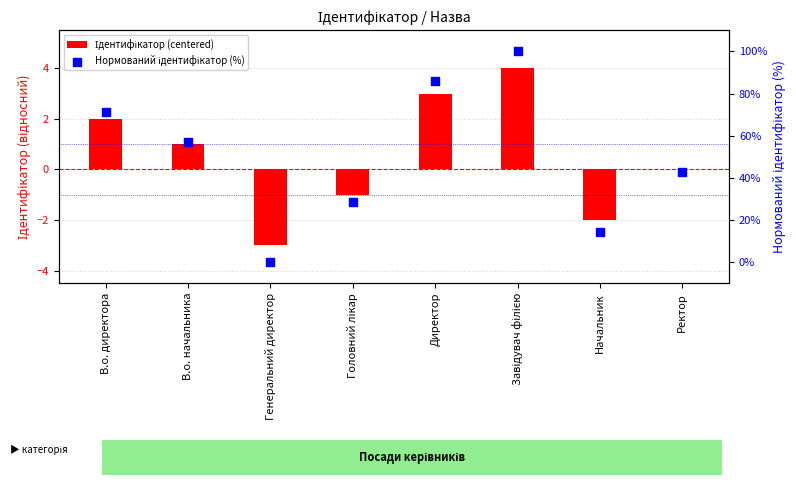

Is the value of Нормований ідентифікатор (%) at Начальник greater than the value of Ідентифікатор (centered) at Директор?

Yes